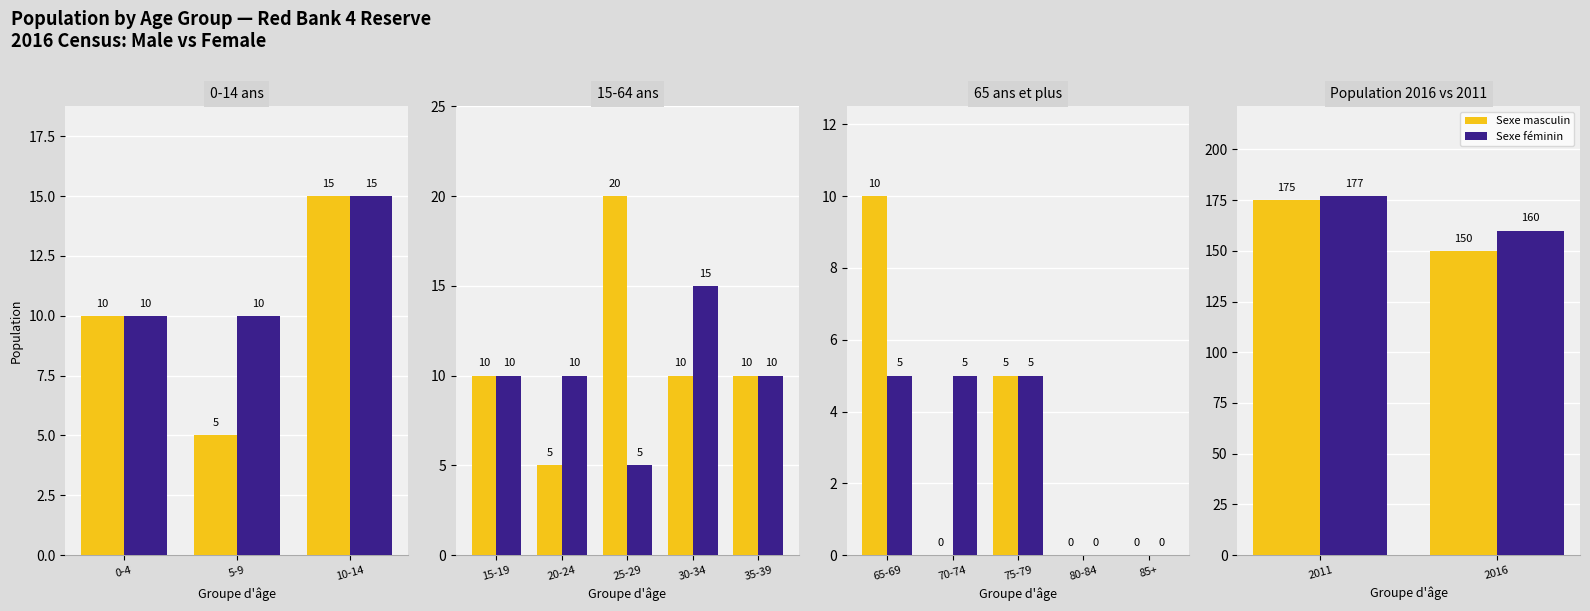

Are the bars horizontal?

No